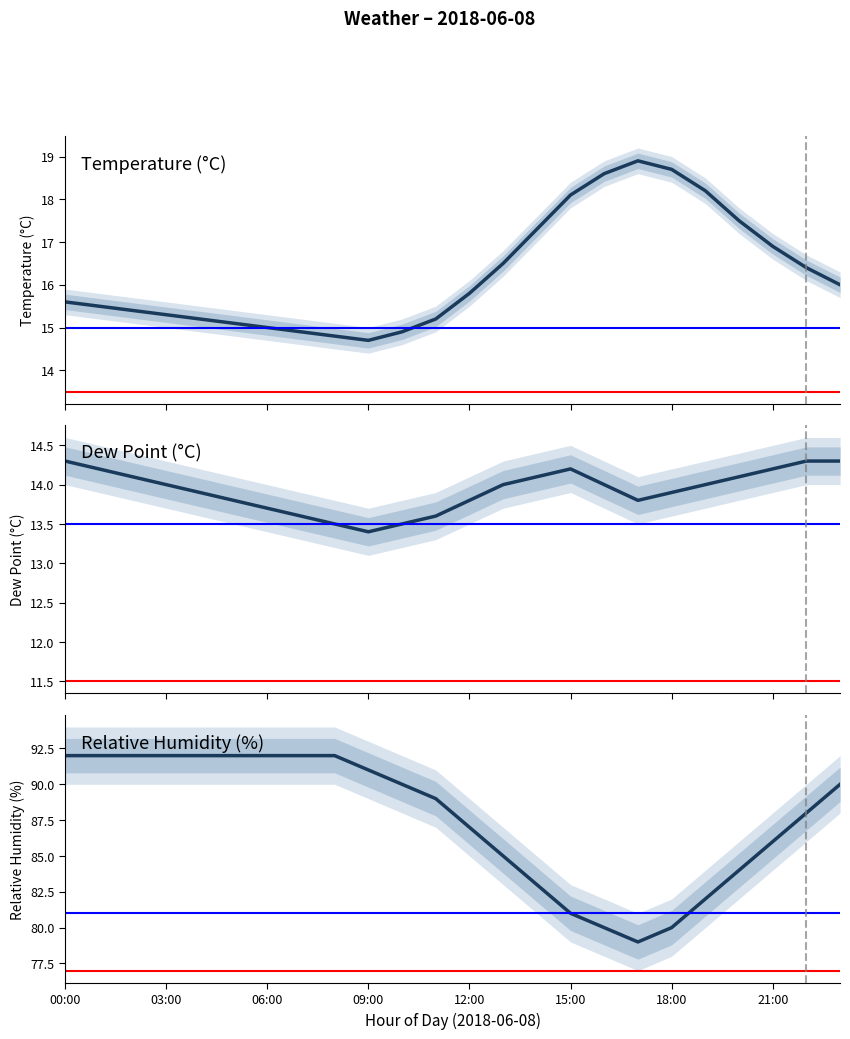

True or false: dp has a value of 25.5 at 00:00.

False